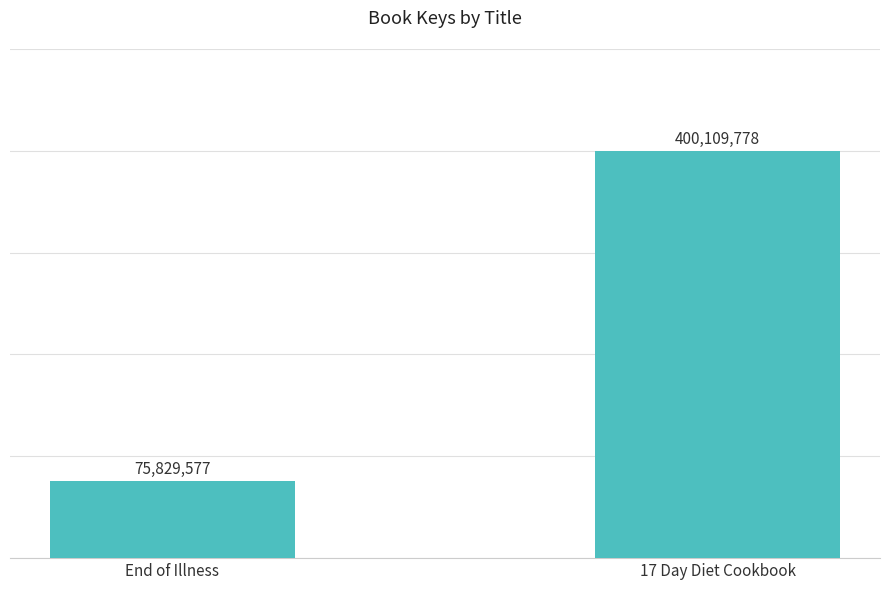

Reading left to right, what are all the values shown in this chart?

End of Illness=75829577	17 Day Diet Cookbook=400109778